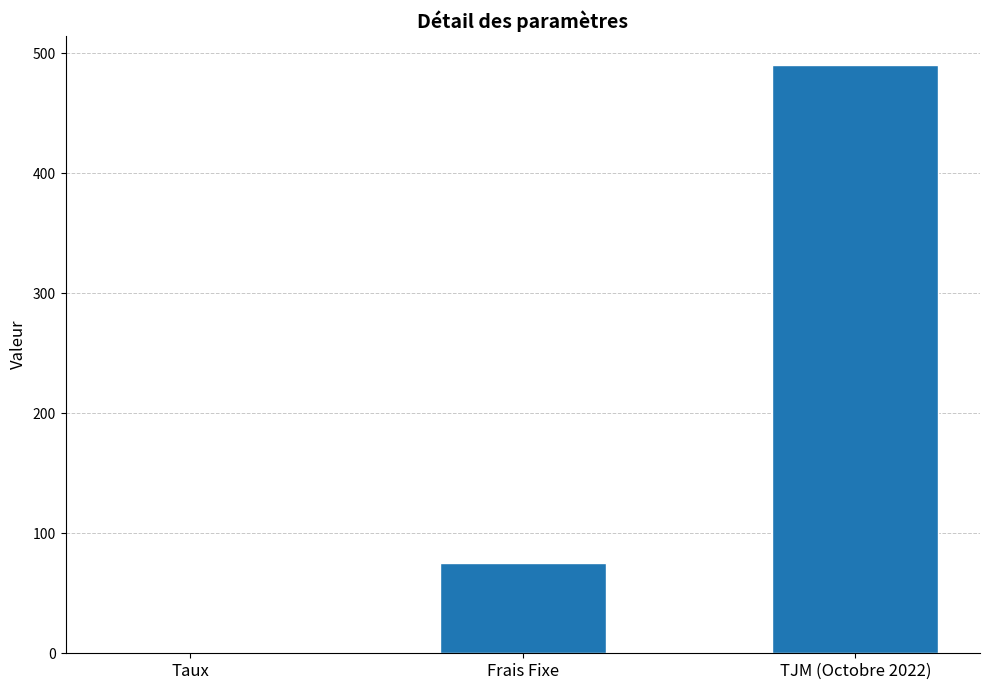

Where is the data nearest to the value 245?

Frais Fixe